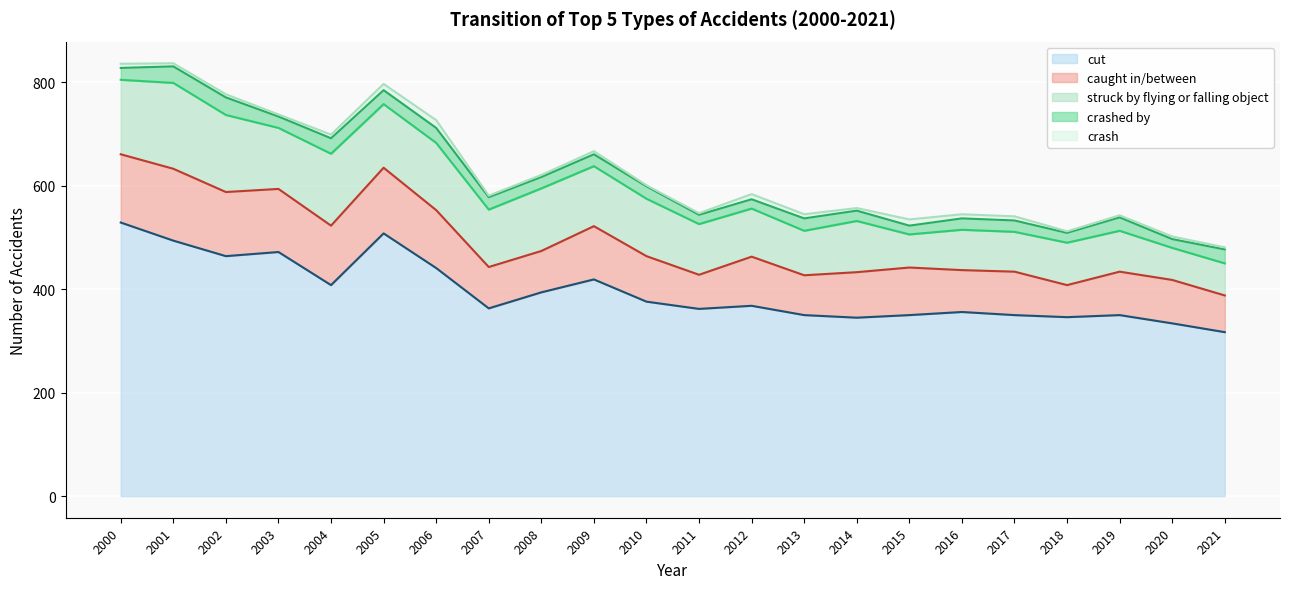

Reading right to left, transcribe all the data shown in this chart.

cut: 317	334	350	346	350	356	350	345	350	368	362	376	419	394	363	441	508	408	472	464	494	529
caught in/between: 71	84	84	62	84	81	92	88	77	95	66	88	103	80	80	112	127	115	122	124	139	132
struck by flying or falling object: 62	62	79	82	77	78	64	99	86	93	98	111	116	121	111	130	123	139	118	149	166	144
crashed by: 27	17	26	19	22	22	17	20	24	18	18	24	23	22	24	29	27	30	22	34	32	23
crash: 4	5	4	3	8	8	12	5	8	10	3	2	6	4	3	15	12	7	4	6	6	8